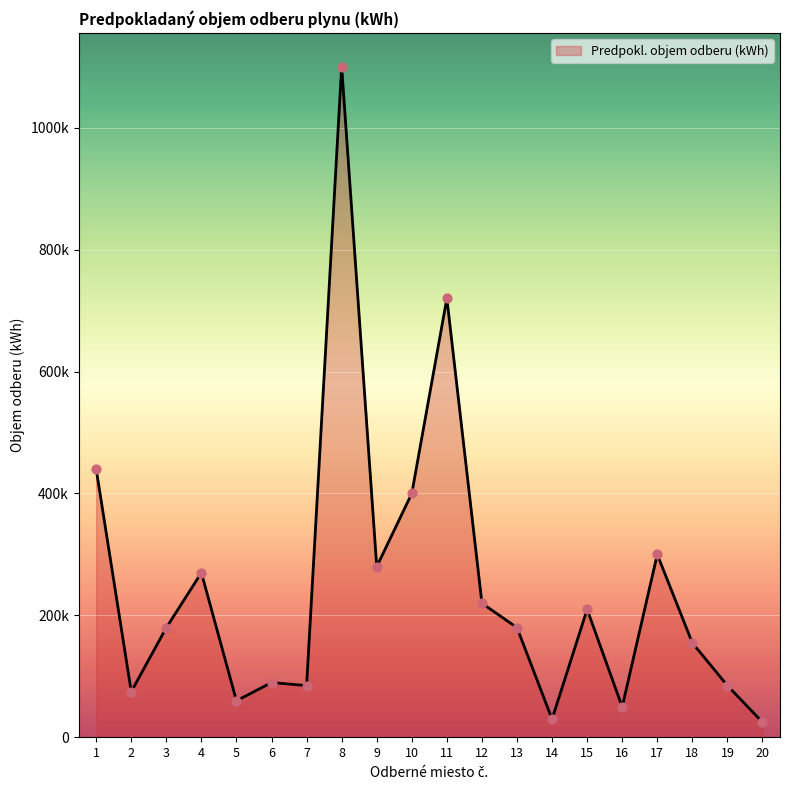

What is the change in value from 4 to 14?

-240000